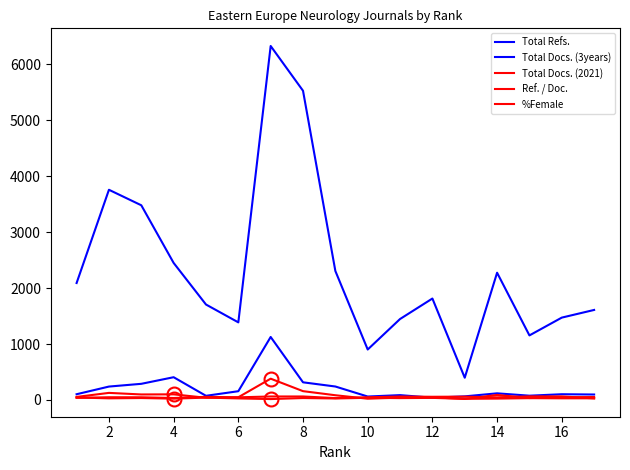

True or false: Ref. / Doc. and Total Refs. cross at least once.

False